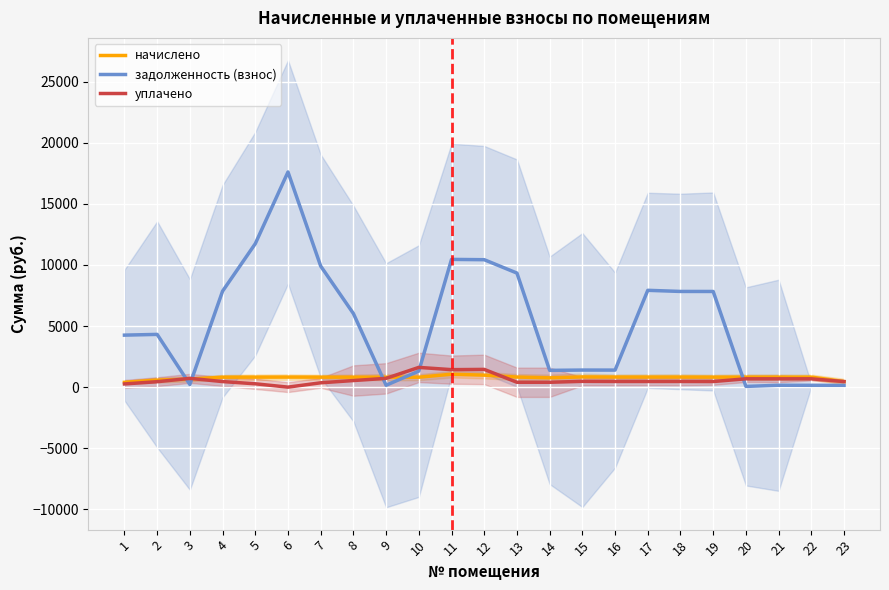

What is the approximate value of начислено at 20?

820.4